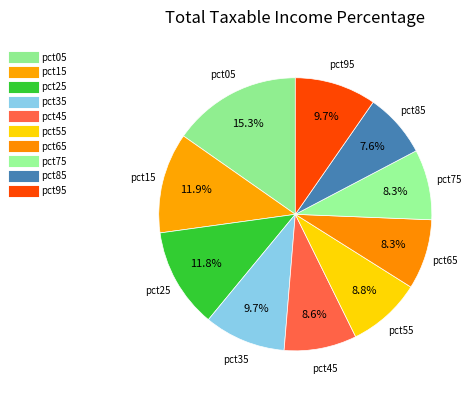

The pct05 slice represents 28% of the pie. True or false?

False